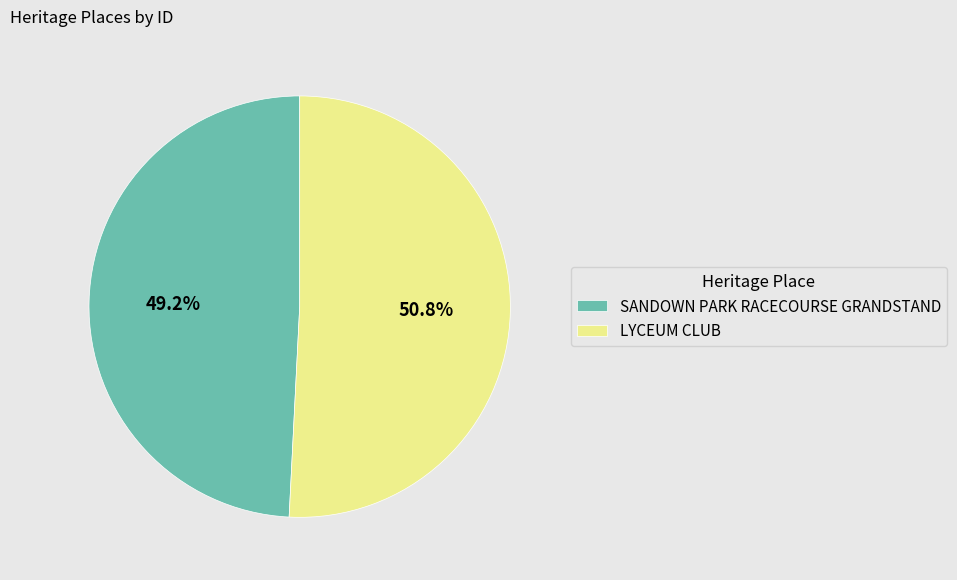

How much of the chart is everything except LYCEUM CLUB?

49.2%